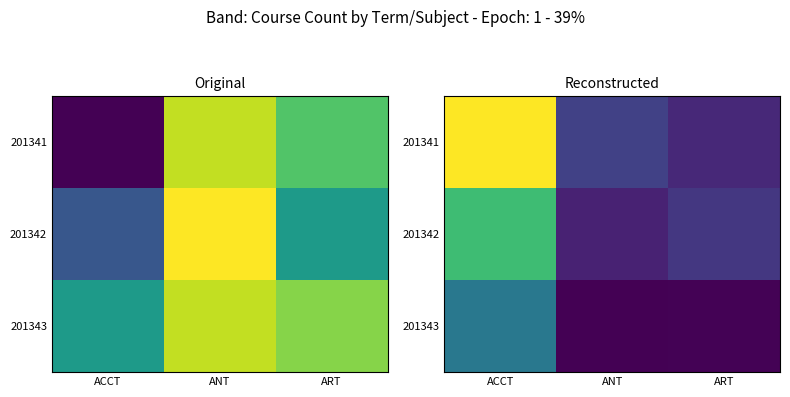

Which series has the largest total across all categories?

201341